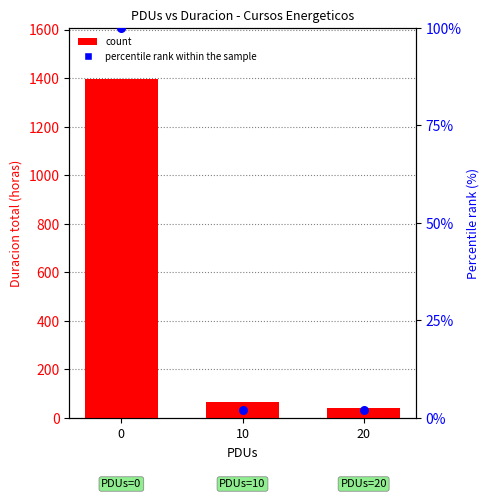

Which series contains the lowest Y value?

percentile rank within the sample